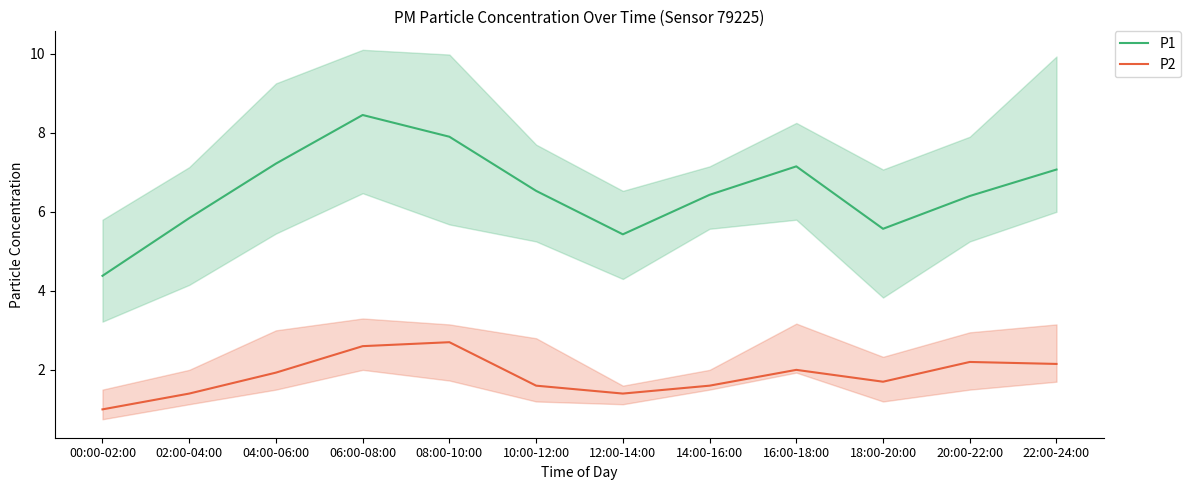

Rank the series by their maximum value, from lowest to highest.

P2, P1